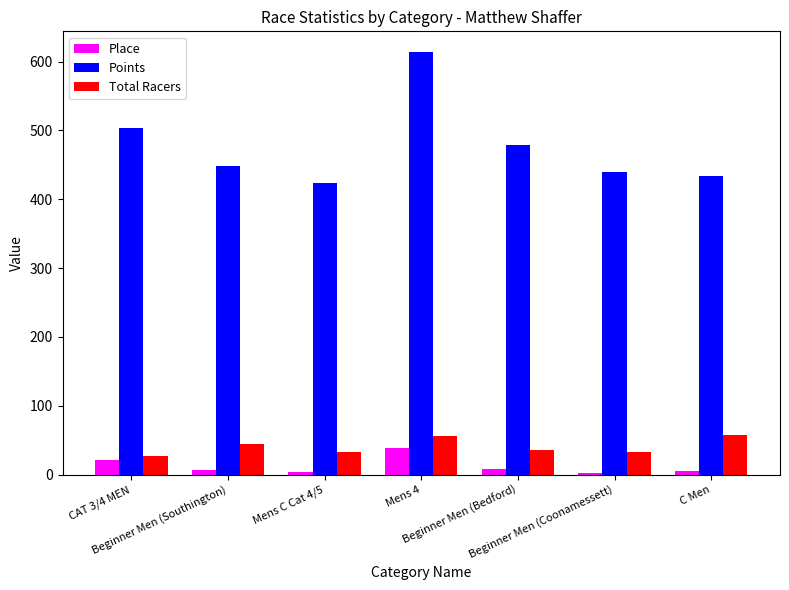

What is the spread (max minus min) of values at Mens 4?

574.4